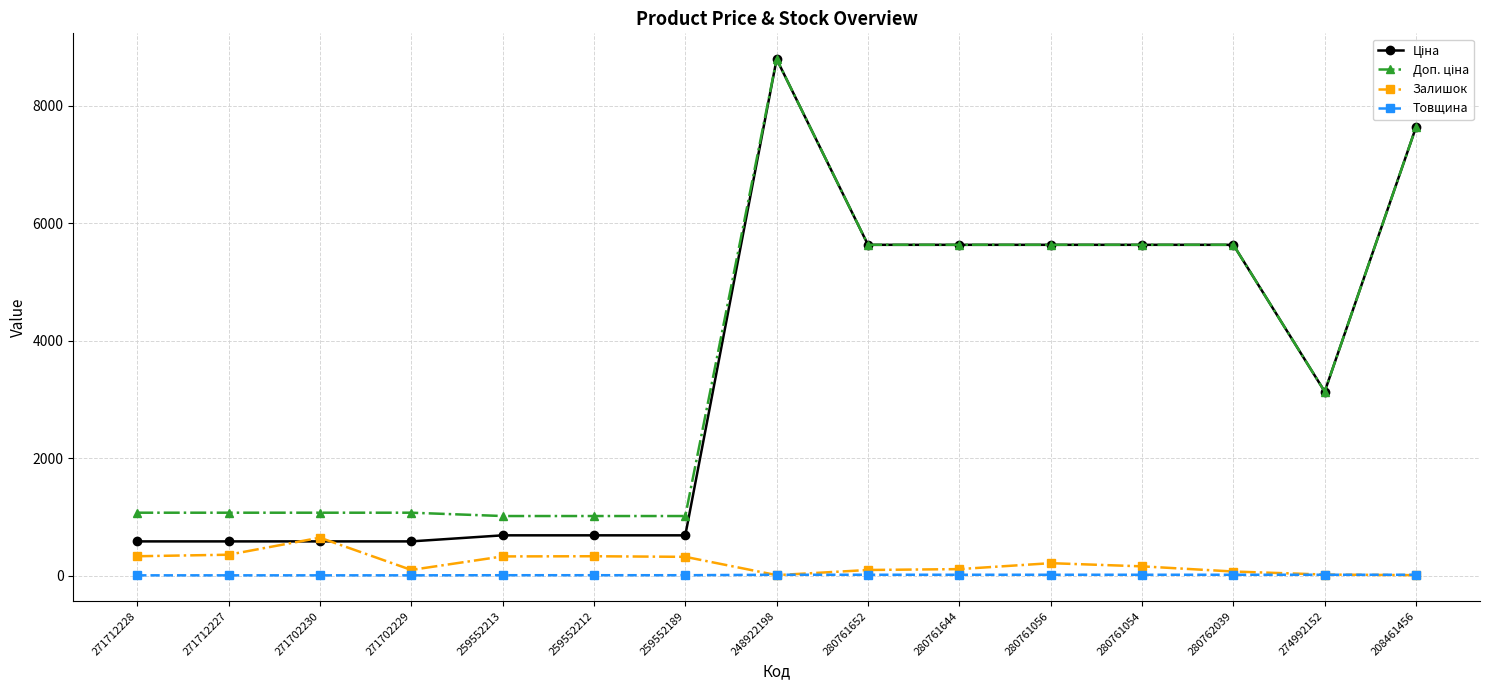

What is the sum of the Товщина values at 259552189 and 280761054?

28.0